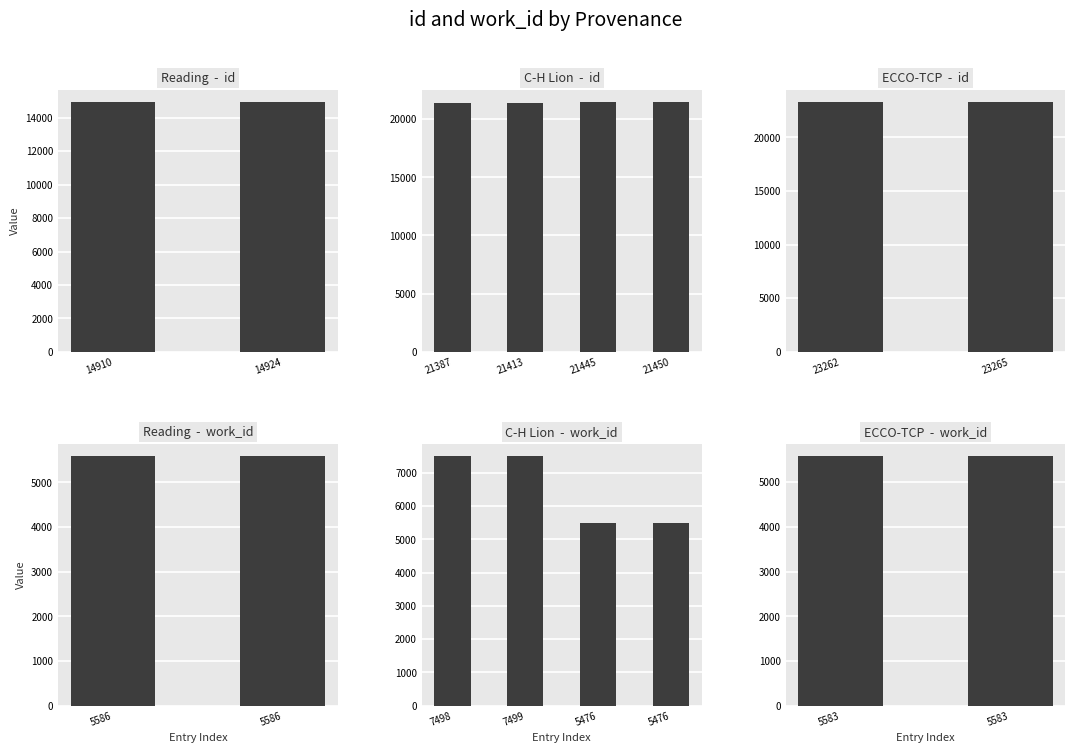

What is the difference between the second highest and second lowest values in the id series?

8338